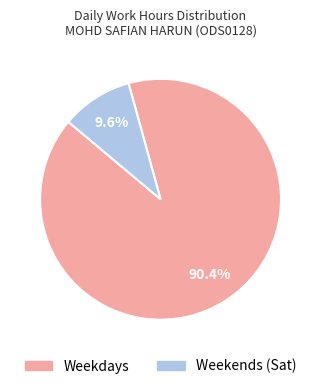

Combined, do Weekends (Sat) and Weekdays account for over 50%?

Yes